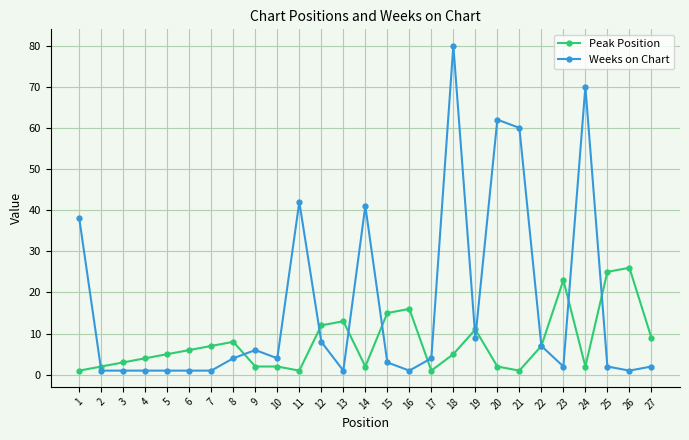

Which series changed the most between 12 and 18?

Weeks on Chart